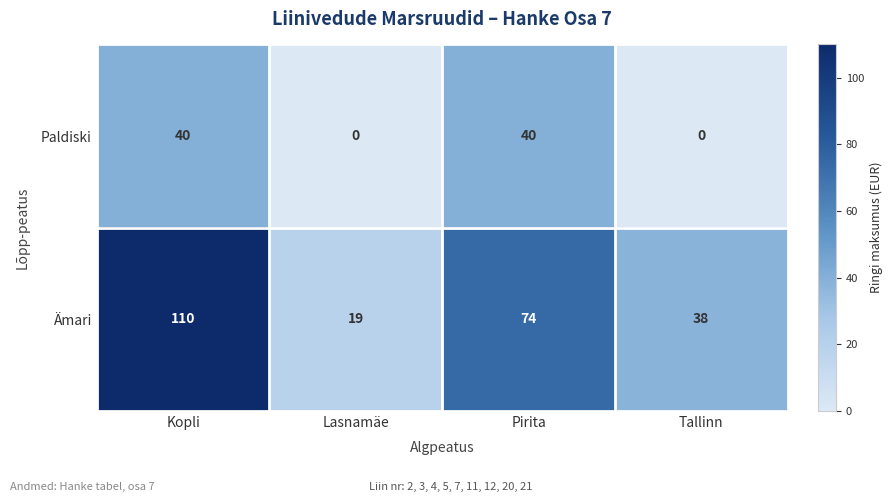

What value does the Ämari series have at Tallinn, to the nearest 10?

40